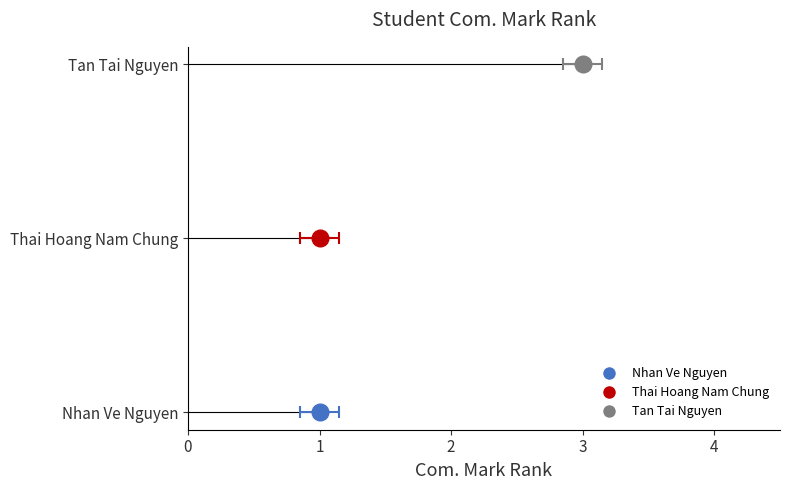

What is the ratio of the value at Tan Tai Nguyen to the value at Thai Hoang Nam Chung?

3.0